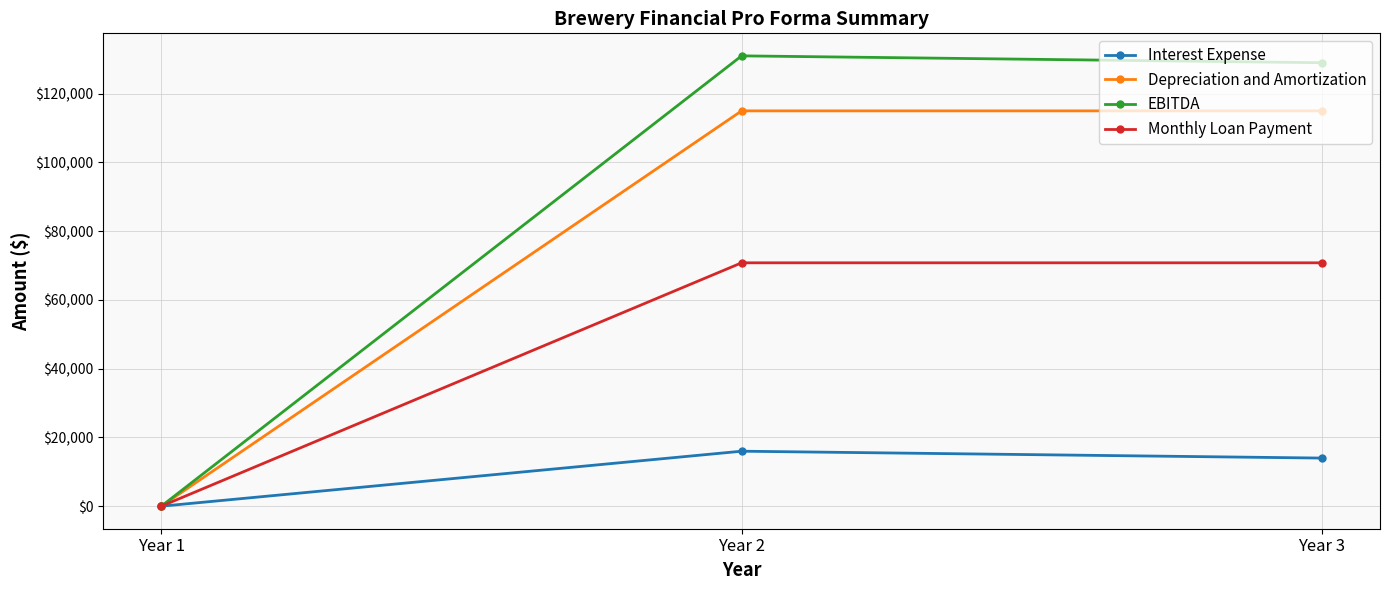

Which category has the lowest value in the Monthly Loan Payment series?

Year 1